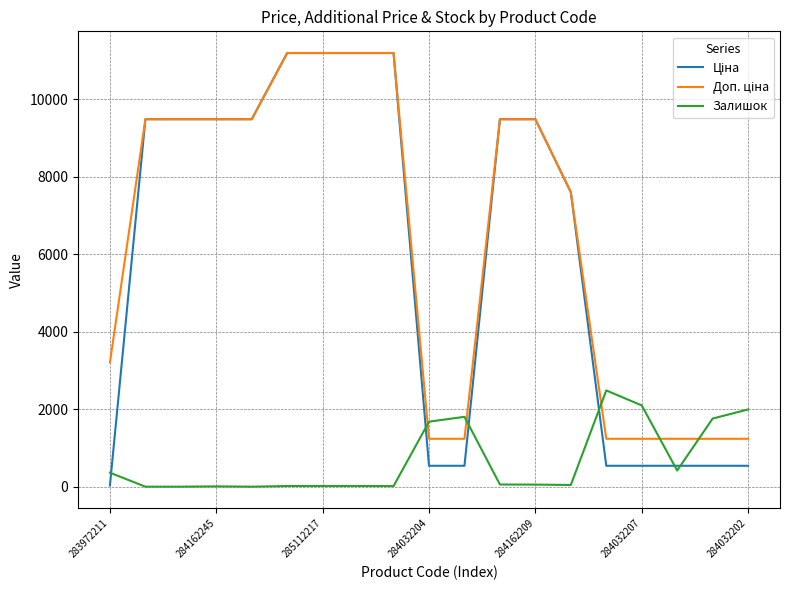

Does the chart display data point markers on the line(s)?

No